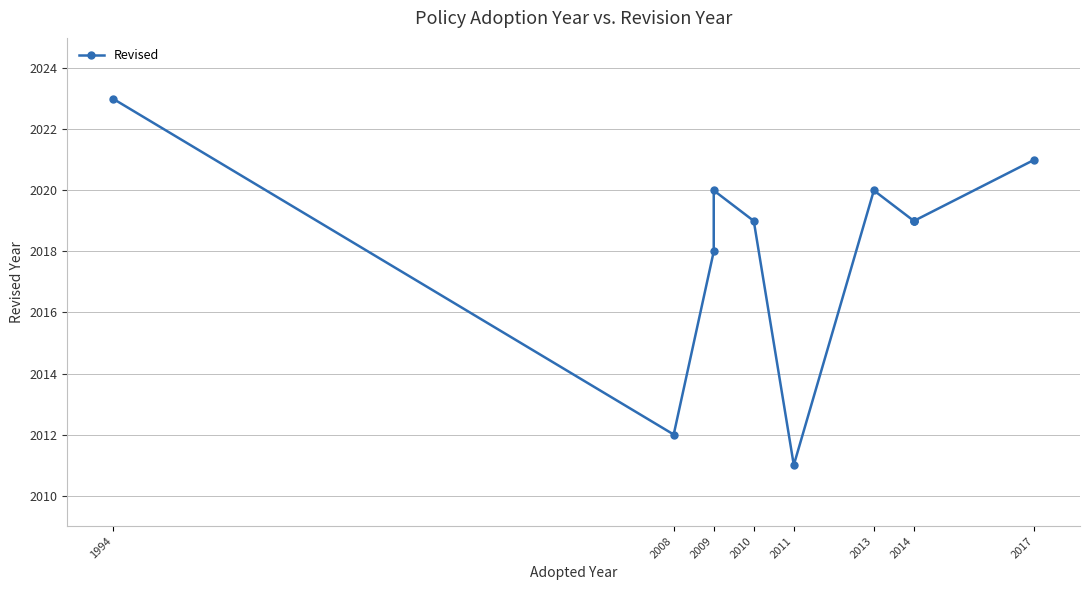

At which label does the data first exceed 2019?

1994